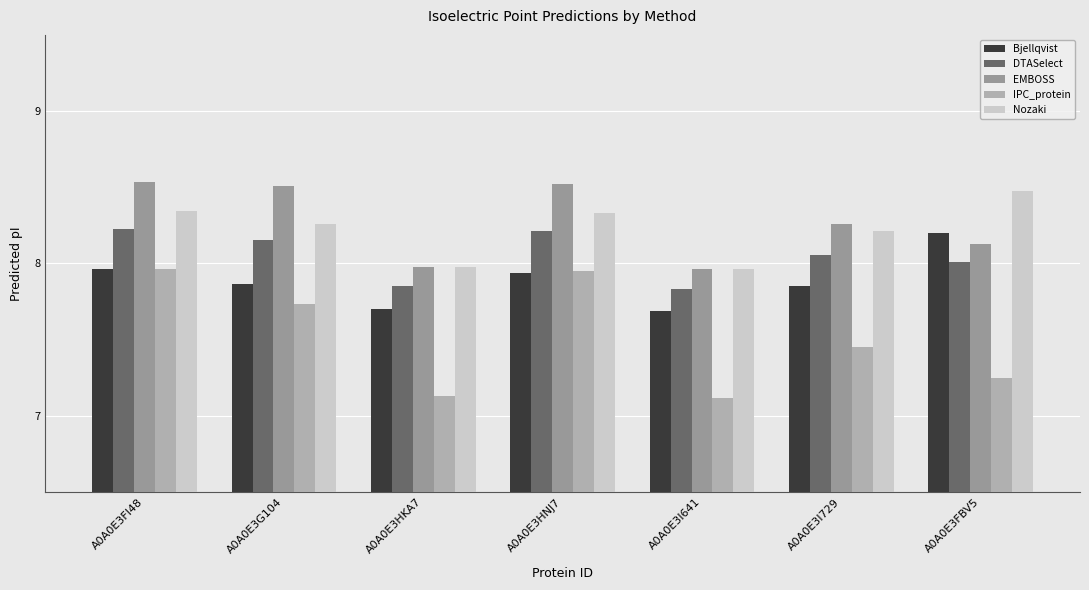

How many series are shown in this chart?

5